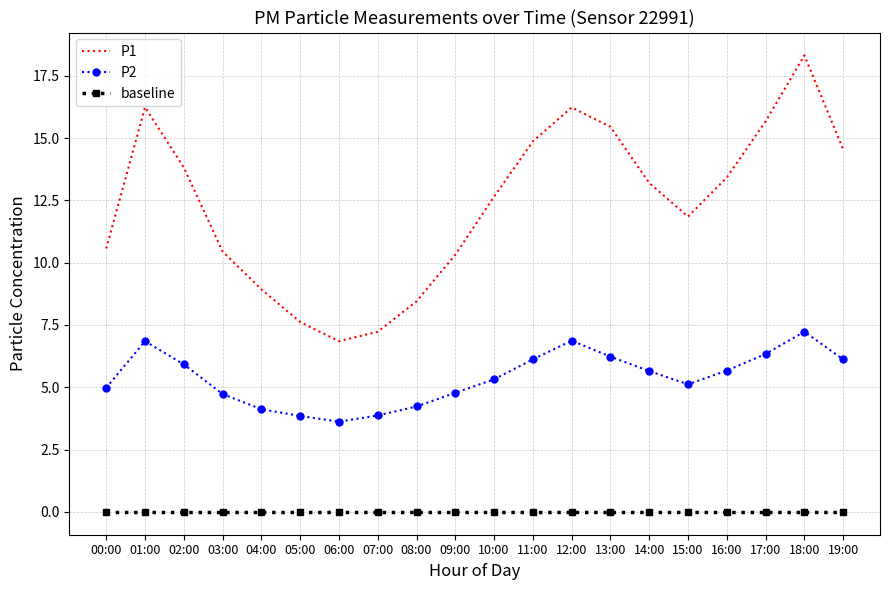

True or false: baseline and P1 intersect in this chart.

False